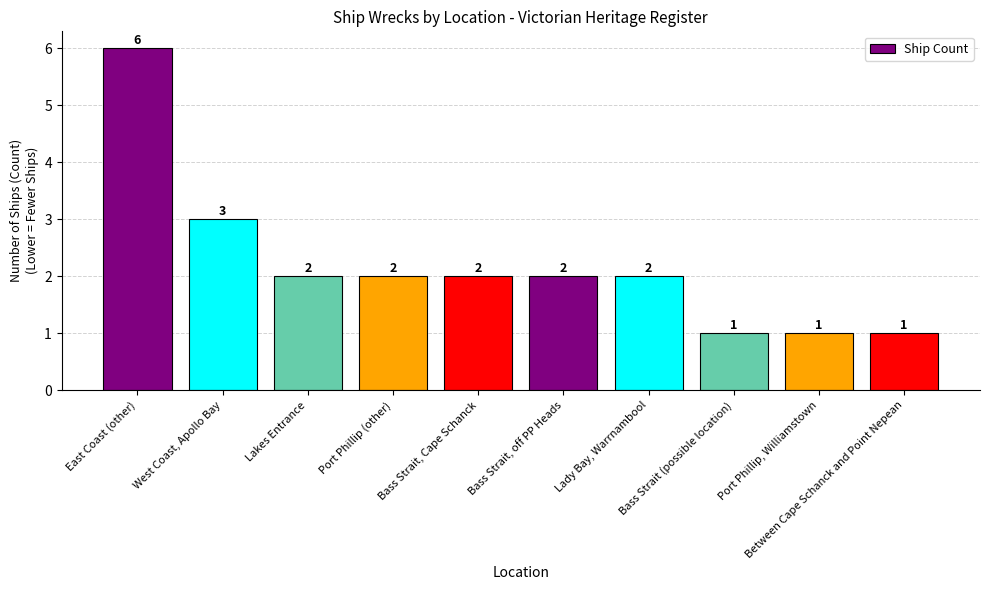

What is the ratio of the value at Lady Bay, Warrnambool to the value at Bass Strait, off PP Heads?

1.0